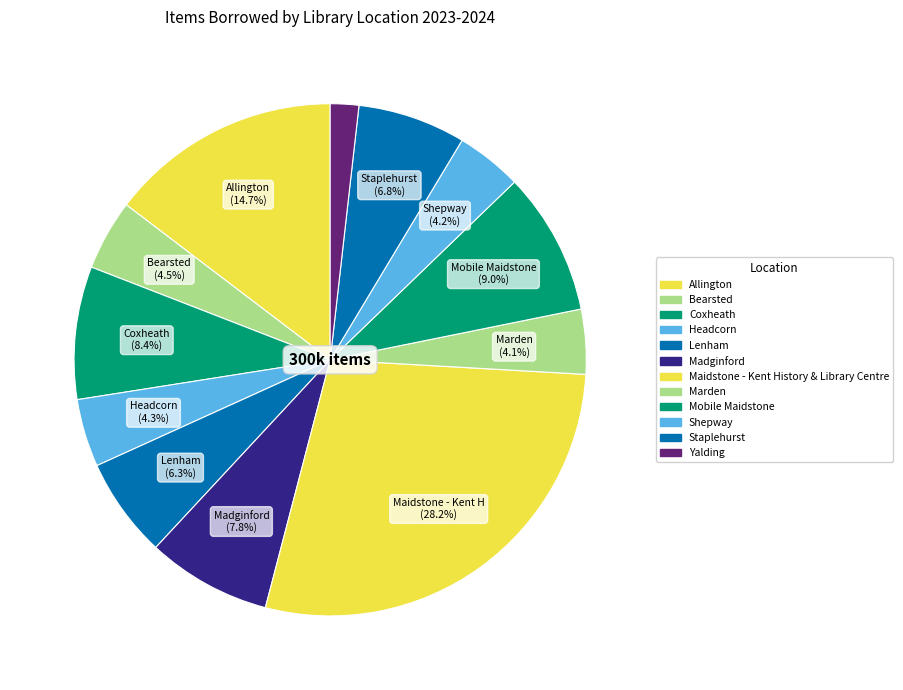

Which slice is the largest?

Maidstone - Kent History & Library Centre